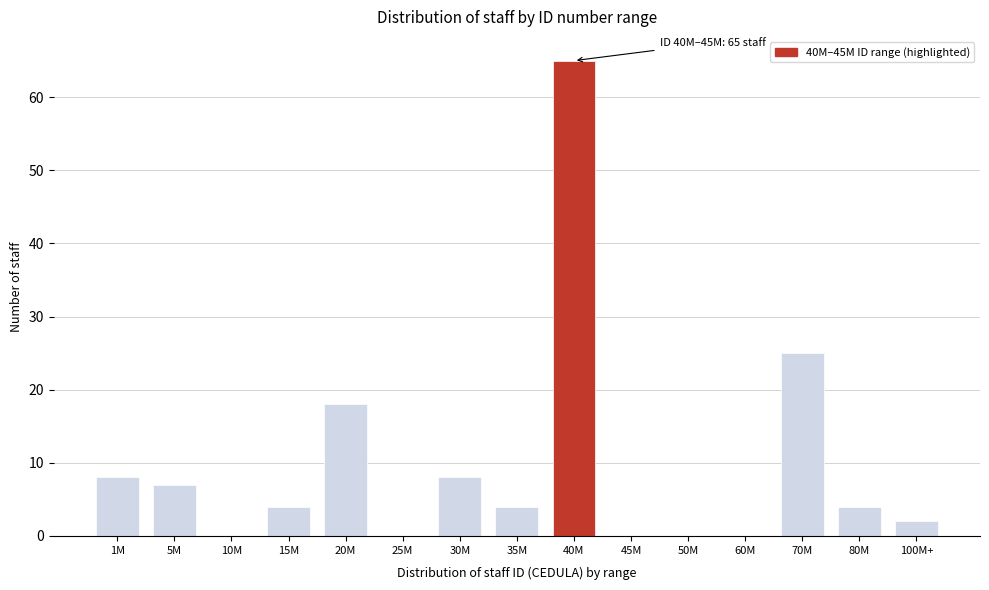

Reading left to right, list all the values displayed in this chart.

1M=8	5M=7	10M=0	15M=4	20M=18	25M=0	30M=8	35M=4	40M=65	45M=0	50M=0	60M=0	70M=25	80M=4	100M+=2